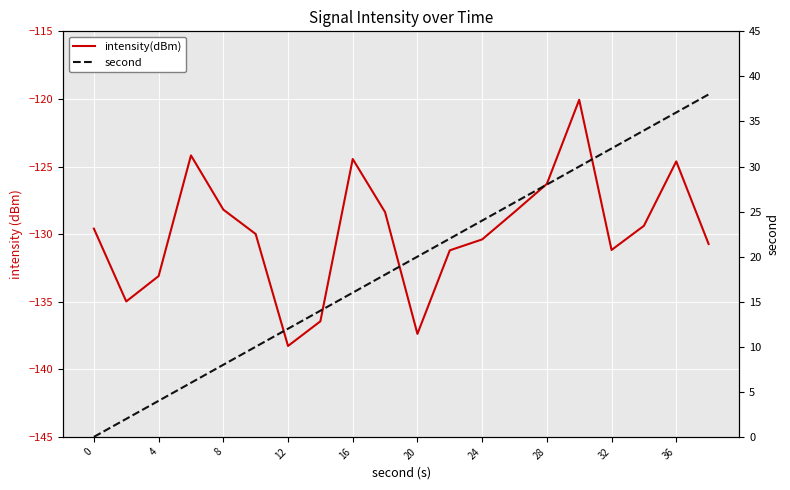

In intensity(dBm), how many points are lower than both neighbors (excluding endpoints)?

4